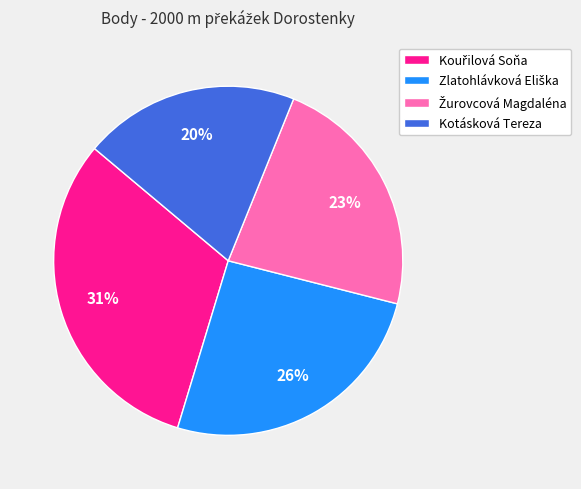

Which category has the smallest portion of the pie?

Kotásková Tereza